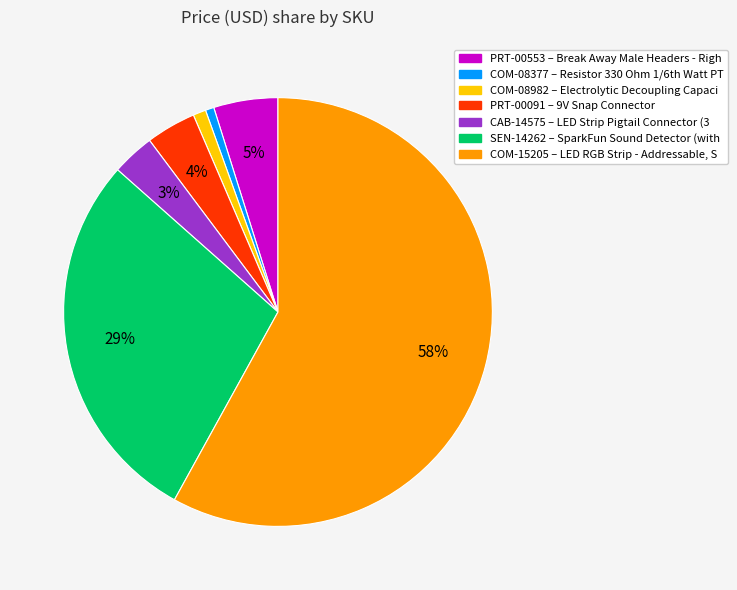

To the nearest percent, what percentage of the pie is PRT-00553?

5%